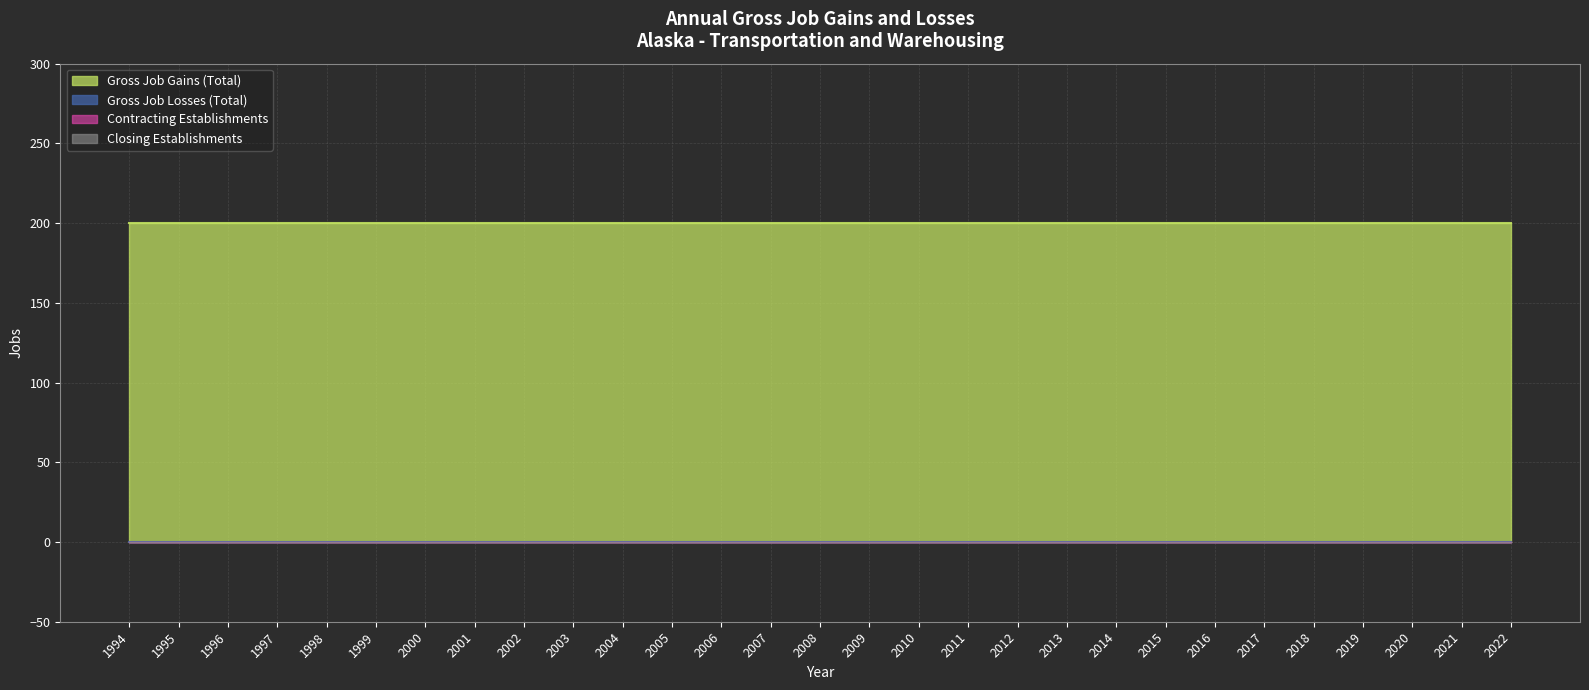

True or false: Closing Establishments and Gross Job Losses (Total) cross at least once.

False